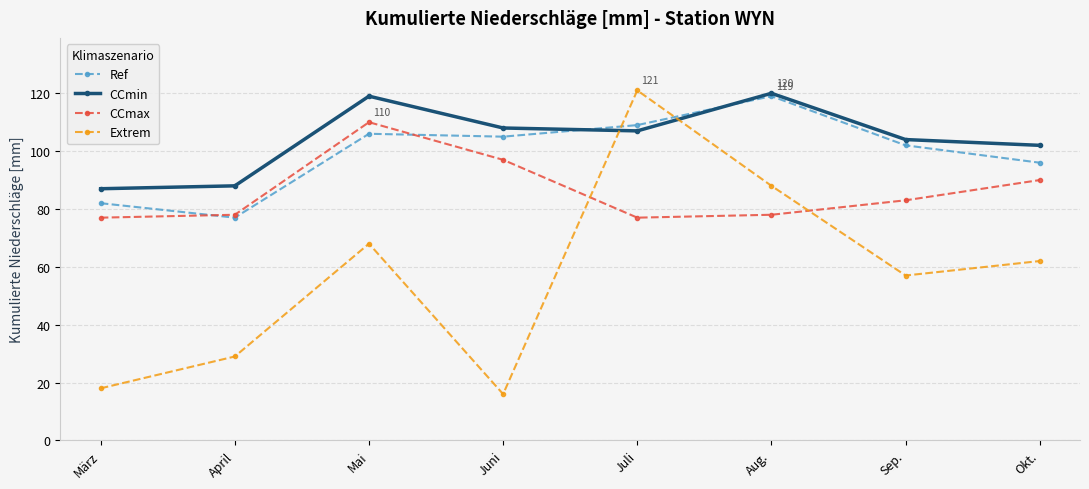

In Extrem, how many points are lower than both neighbors (excluding endpoints)?

2